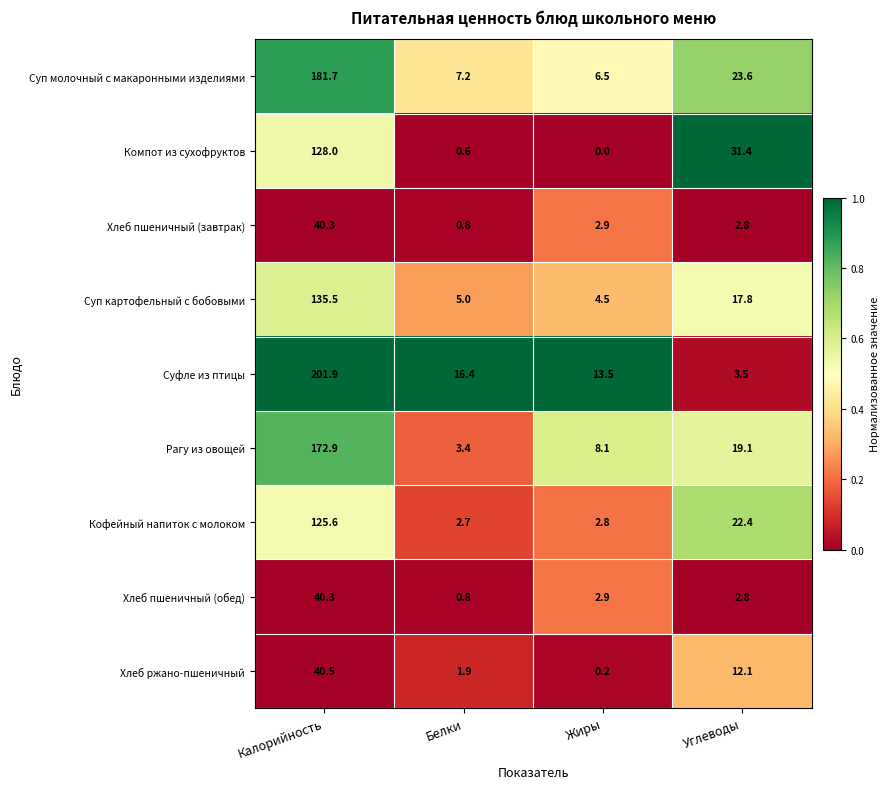

What is the difference between the second highest and minimum values in the Компот из сухофруктов series?

31.4